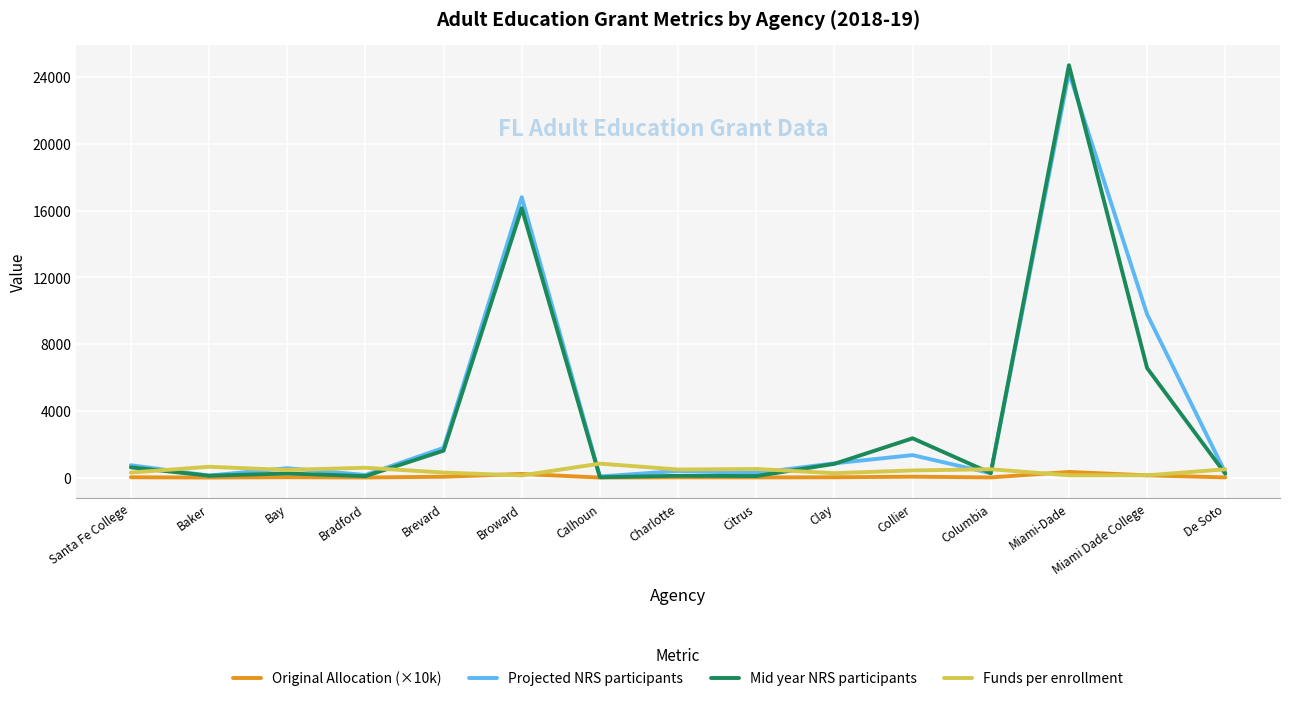

What is the sum of the Original Allocation (×10k) values at Miami-Dade and Broward?

564.0